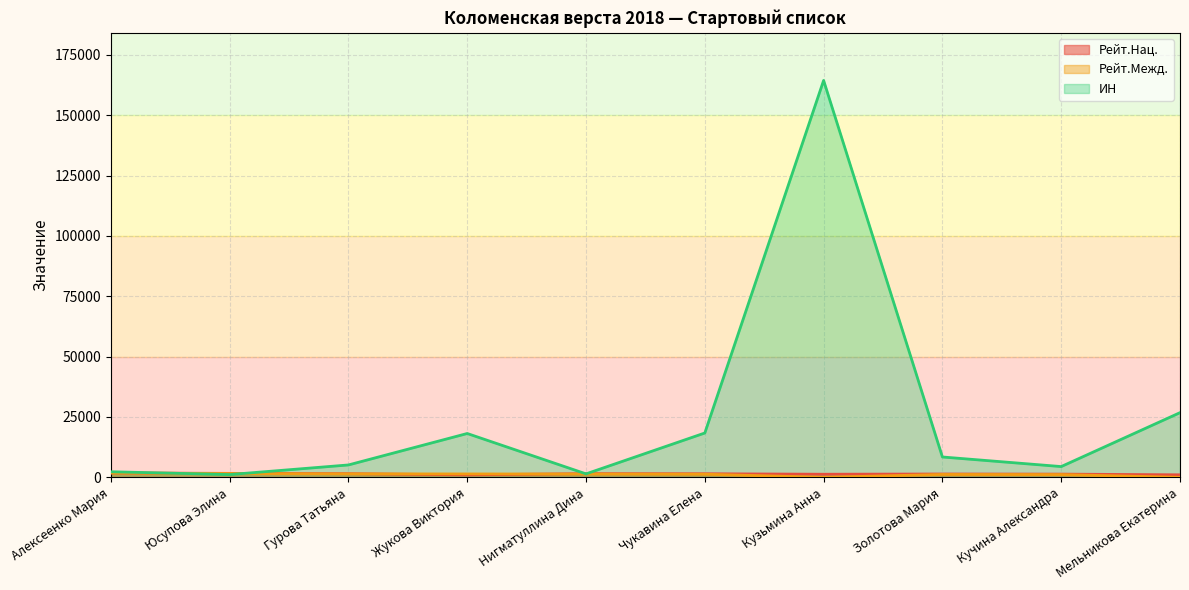

What is the total value across all series at Кузьмина Анна?

165720